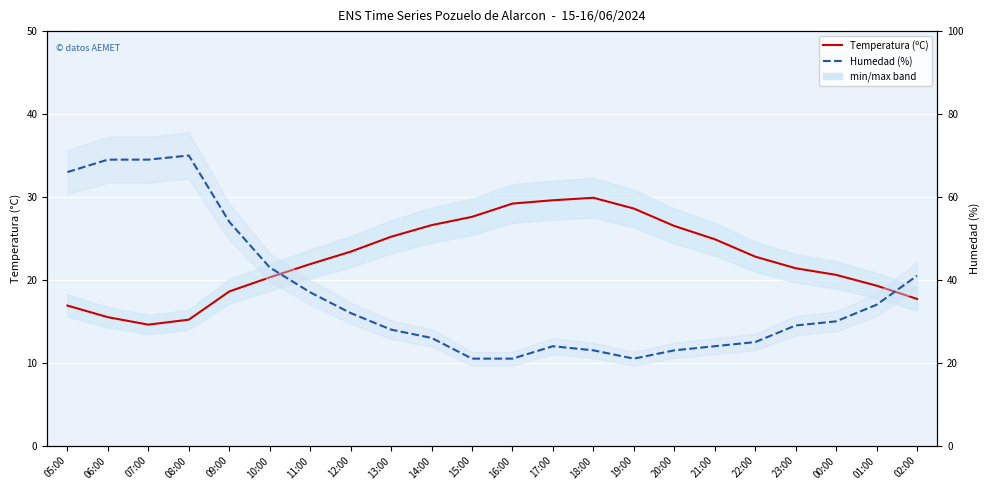

Reading right to left, transcribe all the data shown in this chart.

Temperatura (ºC): 17.7	19.3	20.6	21.4	22.8	24.9	26.5	28.6	29.9	29.6	29.2	27.6	26.6	25.2	23.4	21.9	20.3	18.6	15.2	14.6	15.5	16.9
Humedad (%): 41.0	34.0	30.0	29.0	25.0	24.0	23.0	21.0	23.0	24.0	21.0	21.0	26.0	28.0	32.0	37.0	43.0	54.0	70.0	69.0	69.0	66.0